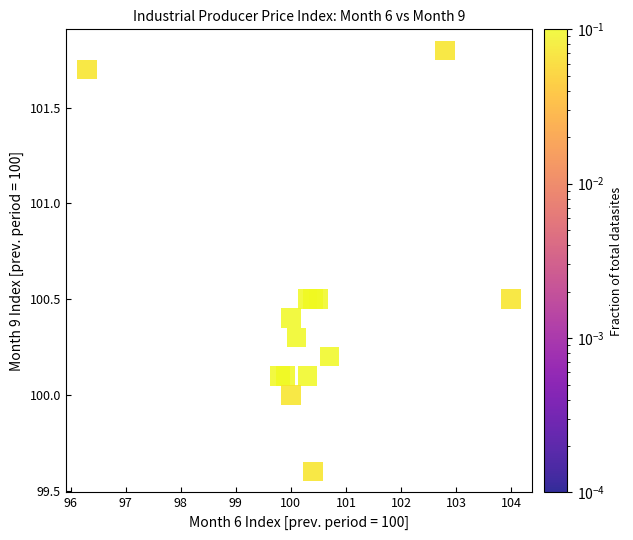

What is the range of Y values (max minus min)?

2.2